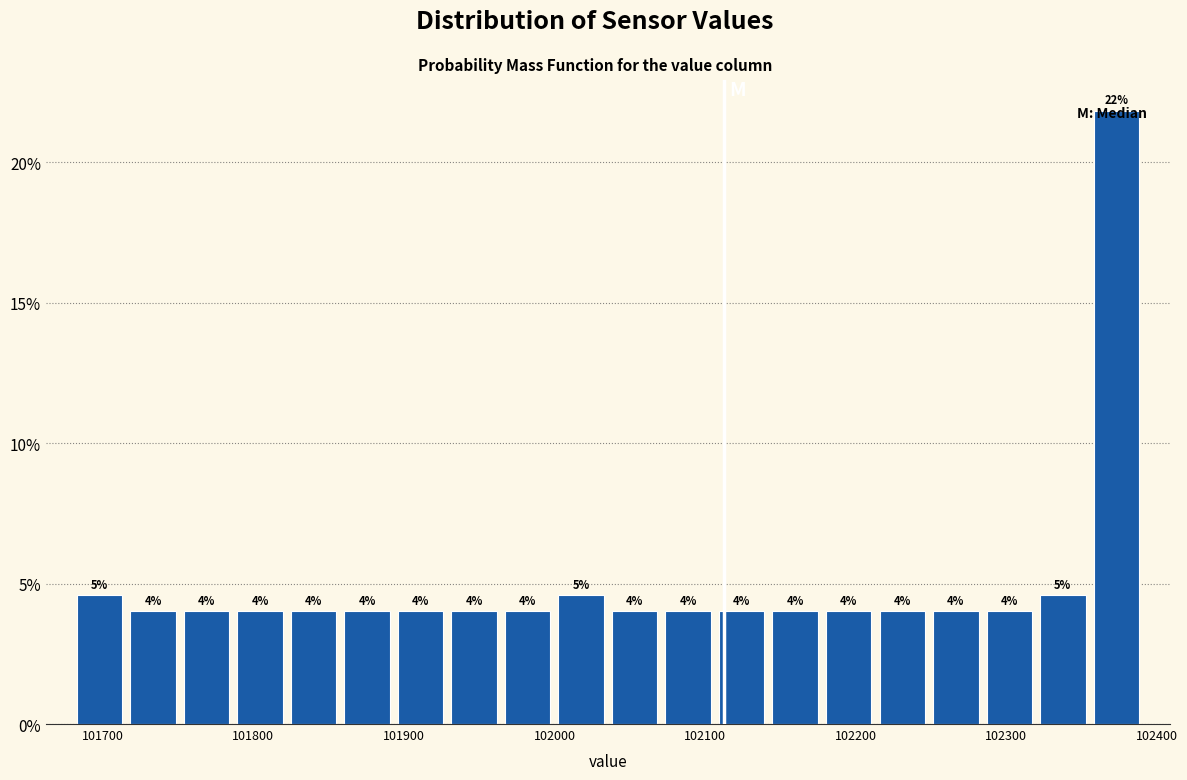

Around what value on the x-axis is the tallest bar? Give the approximate position of its centre, as read against the axis.

102370